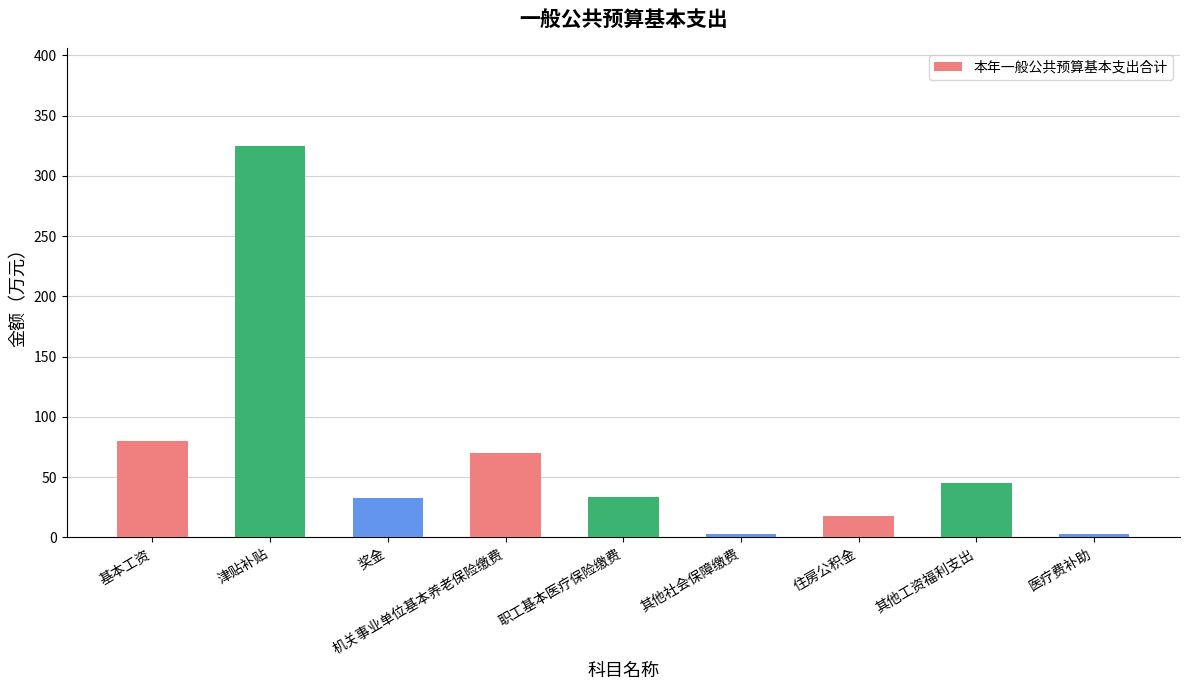

How many values exceed 33?

6